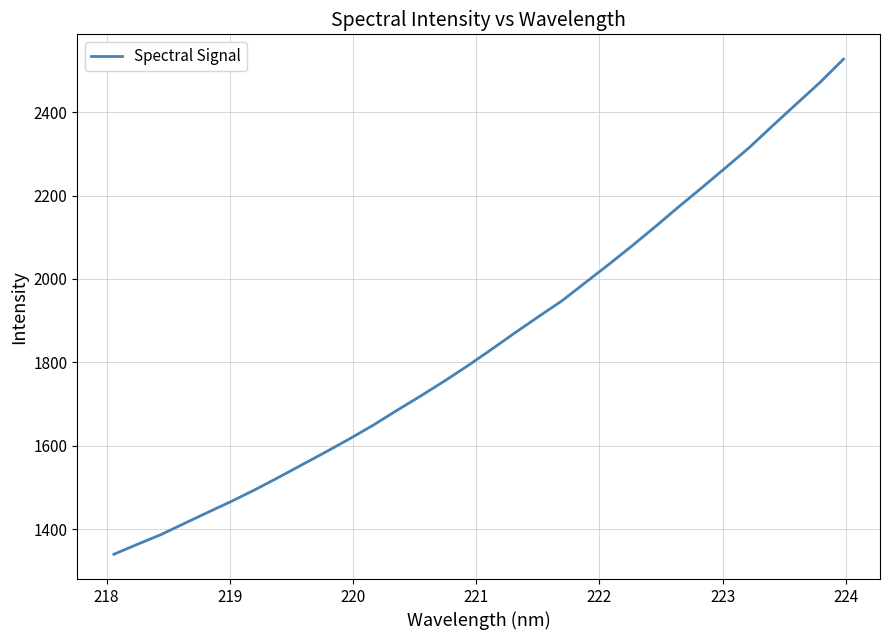

Does the chart have visible grid lines?

Yes